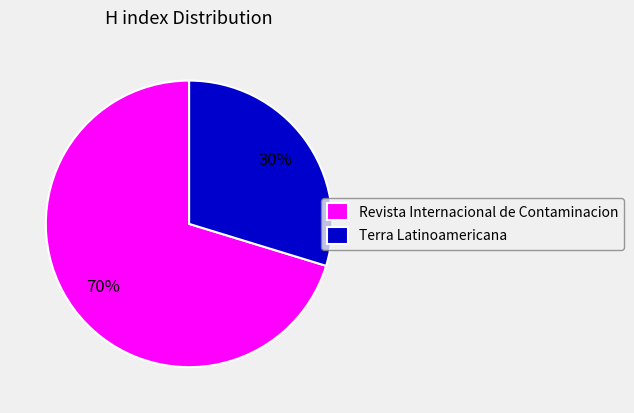

To the nearest percent, what is the average slice percentage?

50%